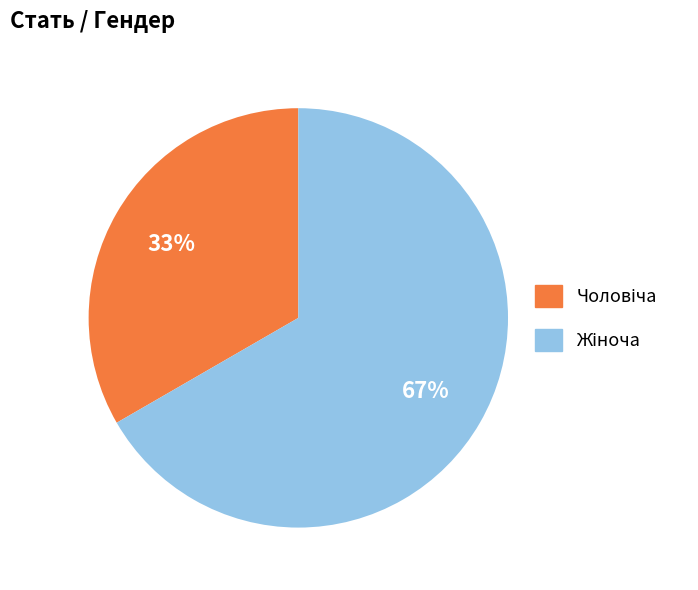

To the nearest percent, what is the average slice percentage?

50%